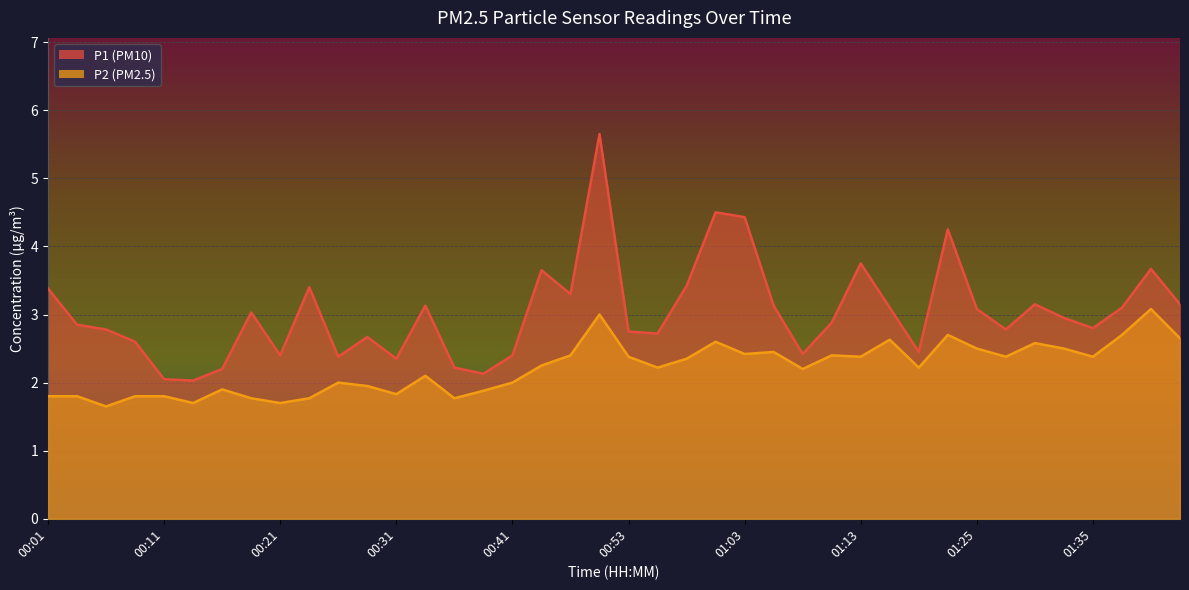

Is it true that P1 equals 2.9 at 00:04?

True